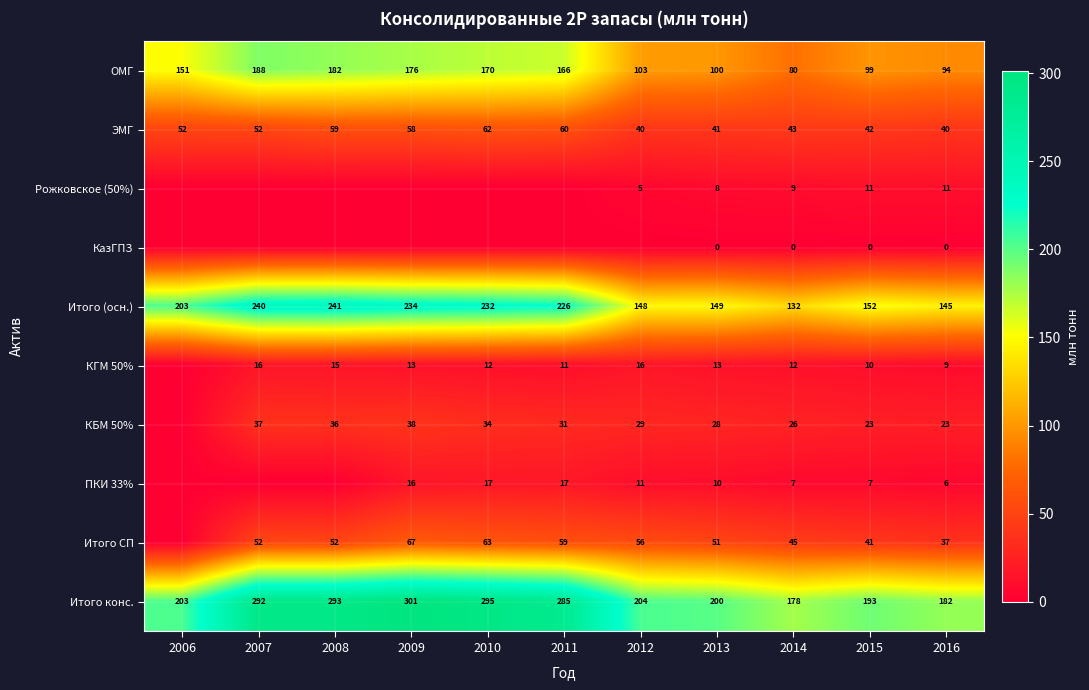

Is the value of Итого конс. at 2009 greater than the value of Итого СП at 2016?

Yes